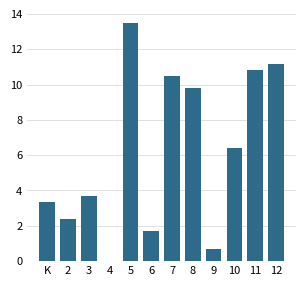

Reading left to right, extract all data points from this chart.

K=3.4	2=2.4	3=3.7	4=0.0	5=13.5	6=1.7	7=10.5	8=9.8	9=0.7	10=6.4	11=10.8	12=11.1